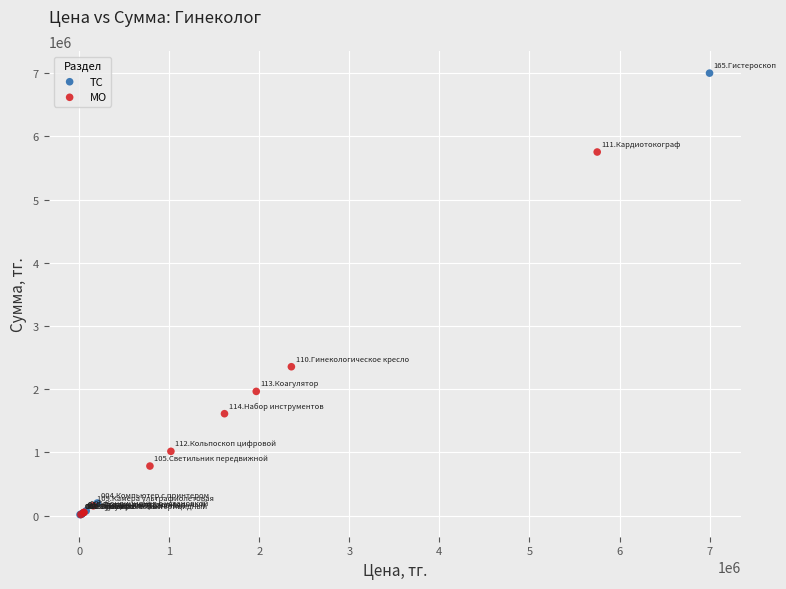

Which series contains the highest Y value?

ТС